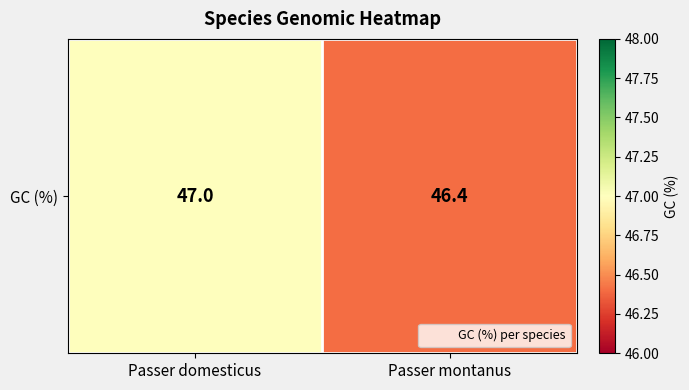

Reading right to left, what are all the values shown in this chart?

46.4	47.0